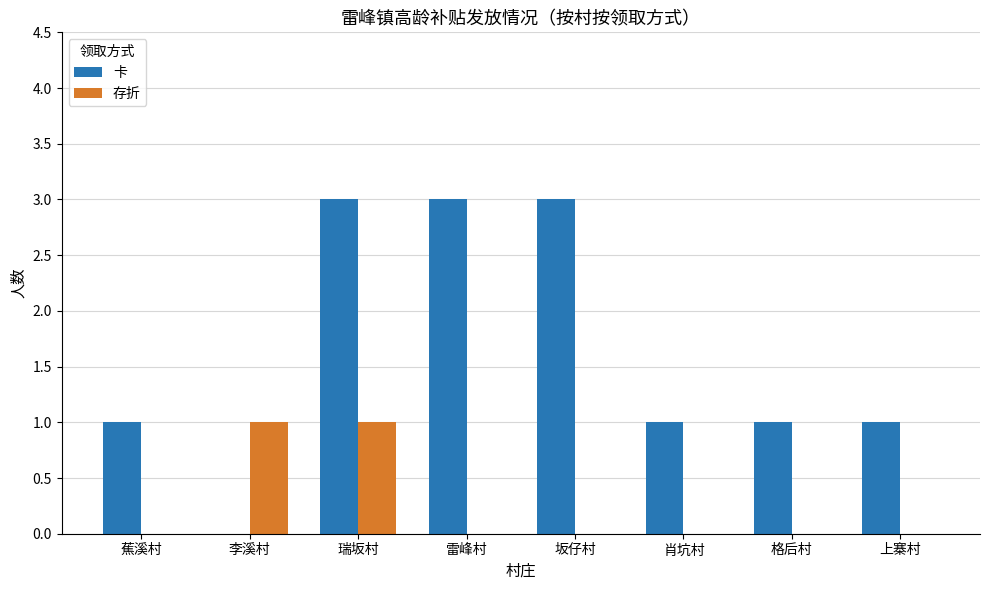

What are all the series names shown in the legend?

卡, 存折